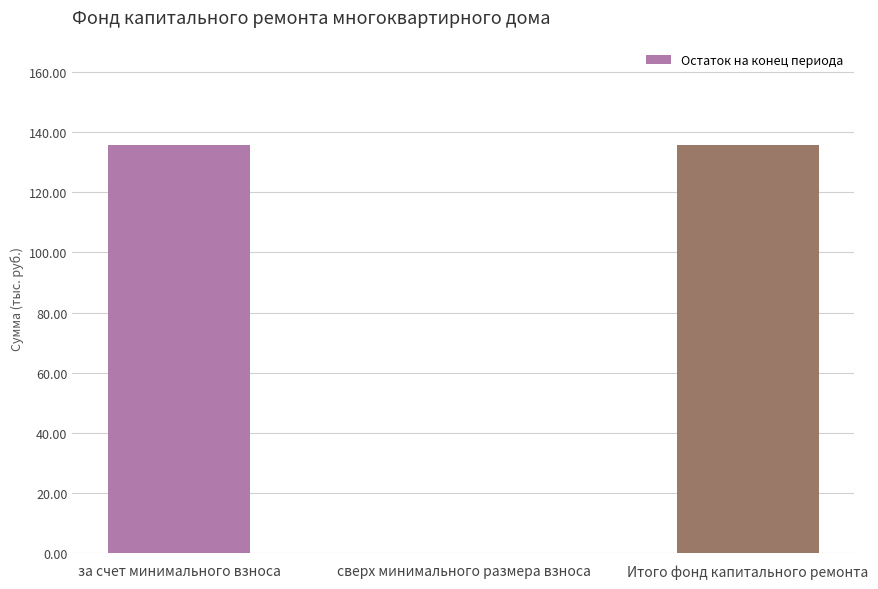

True or false: the data shows 135.8 at Итого фонд капитального ремонта.

True